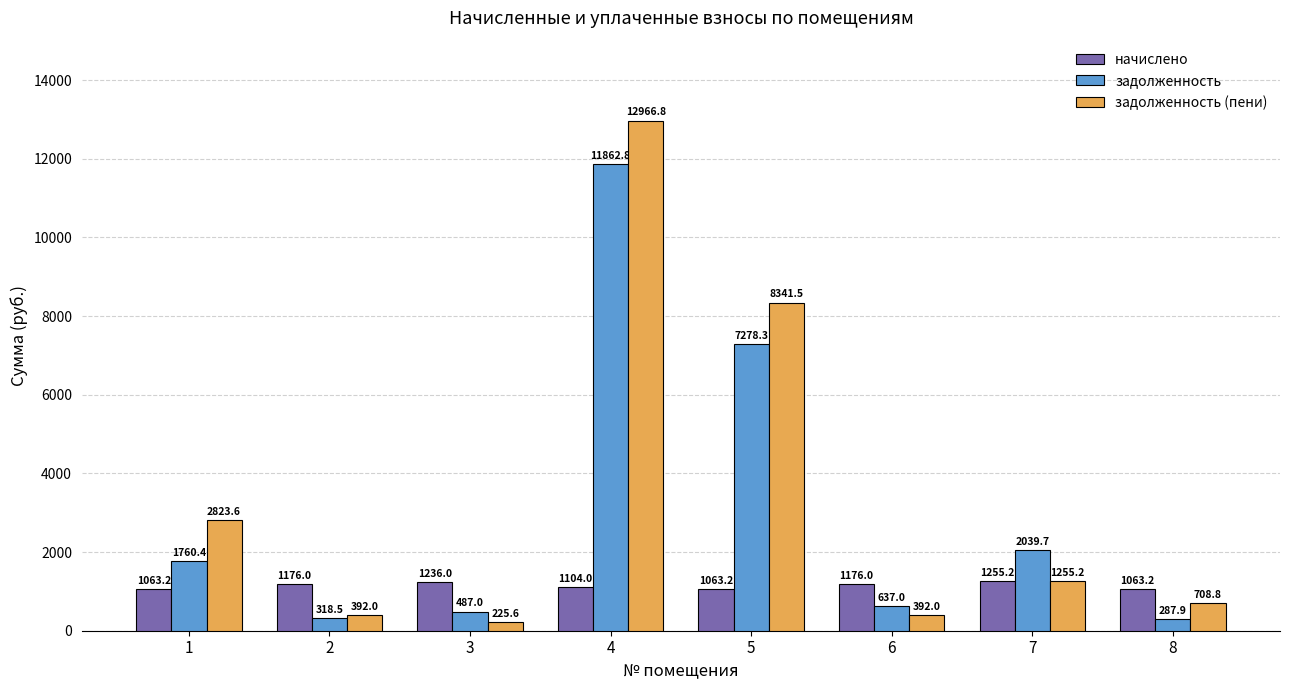

What is the sum of the начислено values at 4 and 8?

2167.2